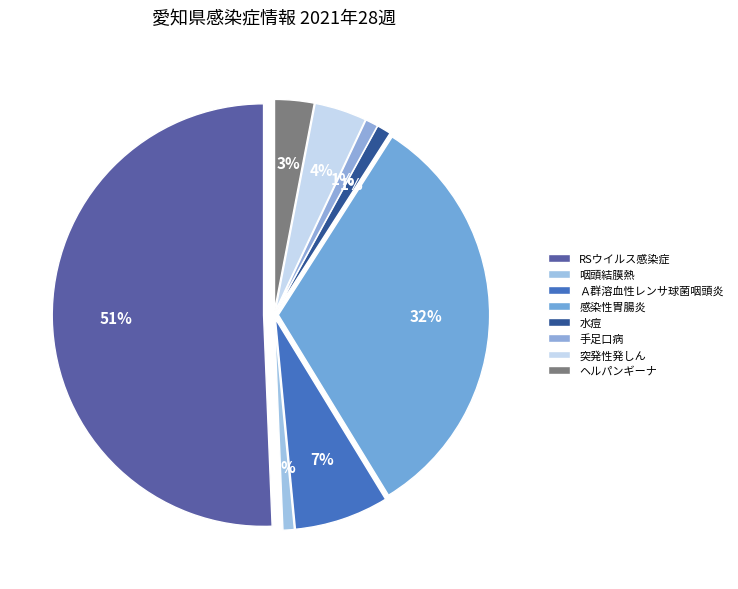

Is it true that 手足口病 is 1% of the pie?

True